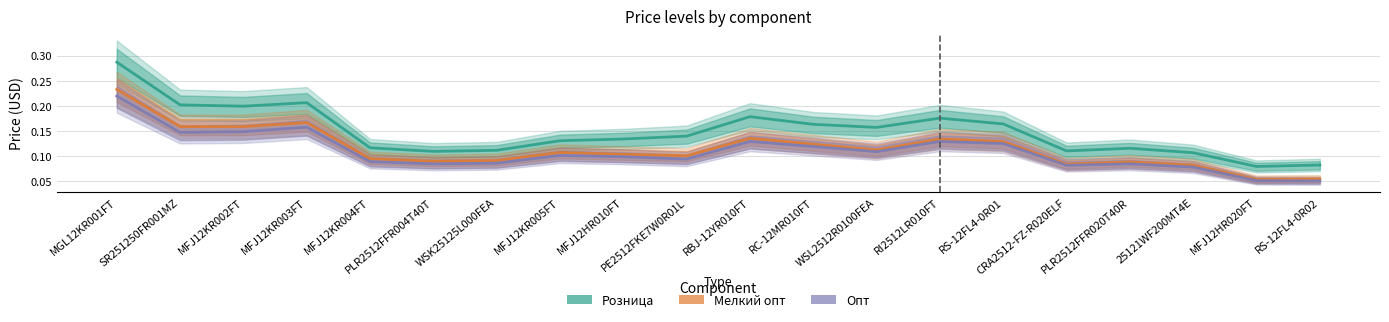

What is the label of the 15th point from the left?

RS-12FL4-0R01